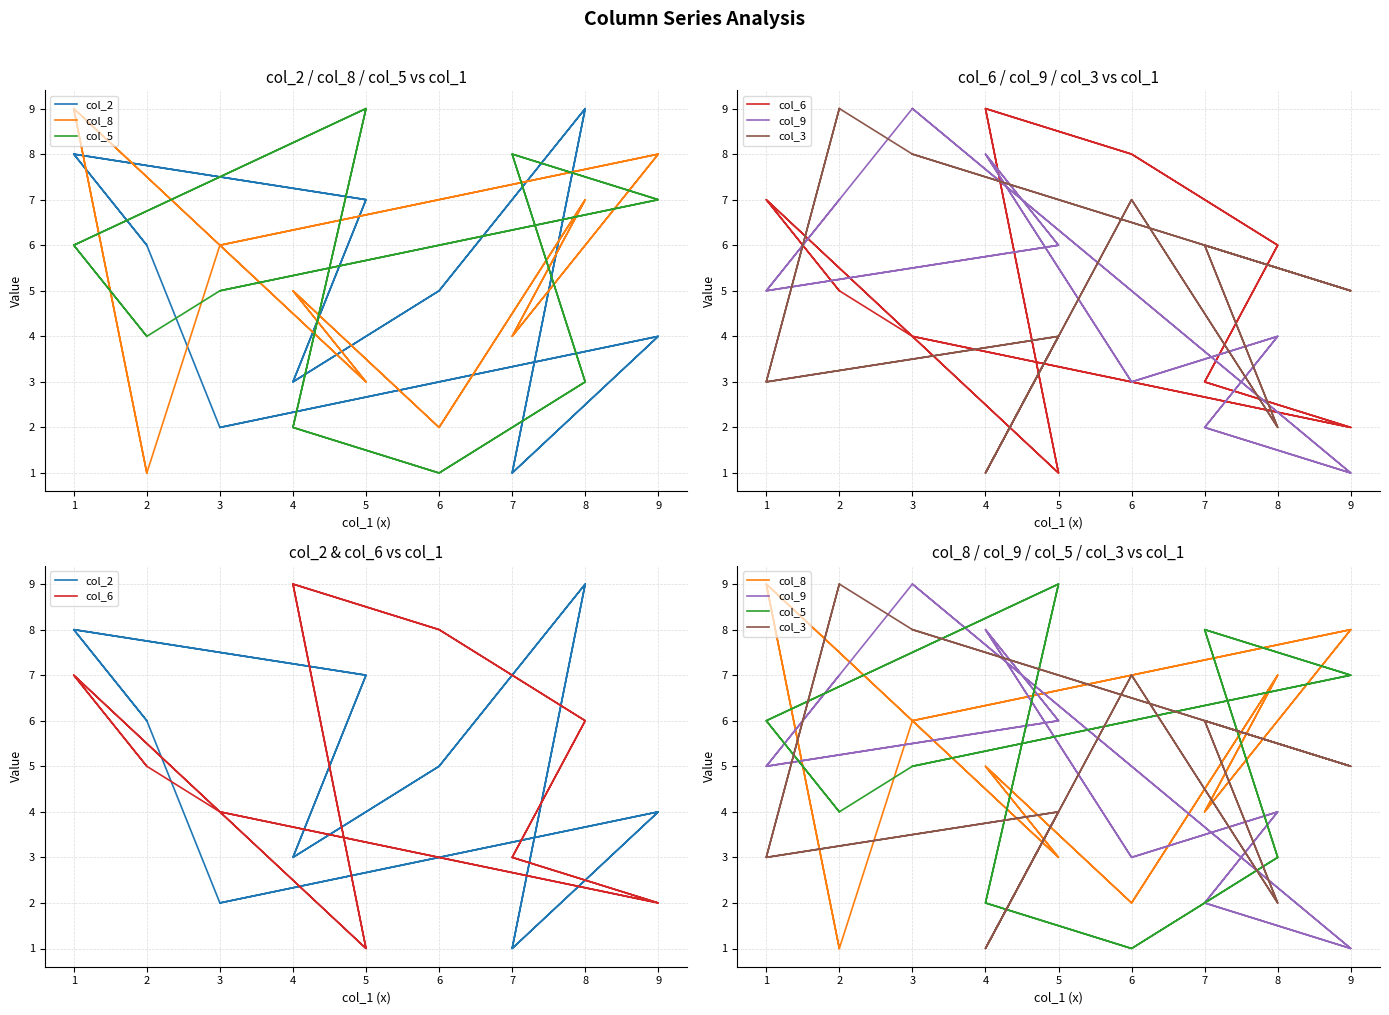

What is the value of the col_3 point at the 14th from the left?

7